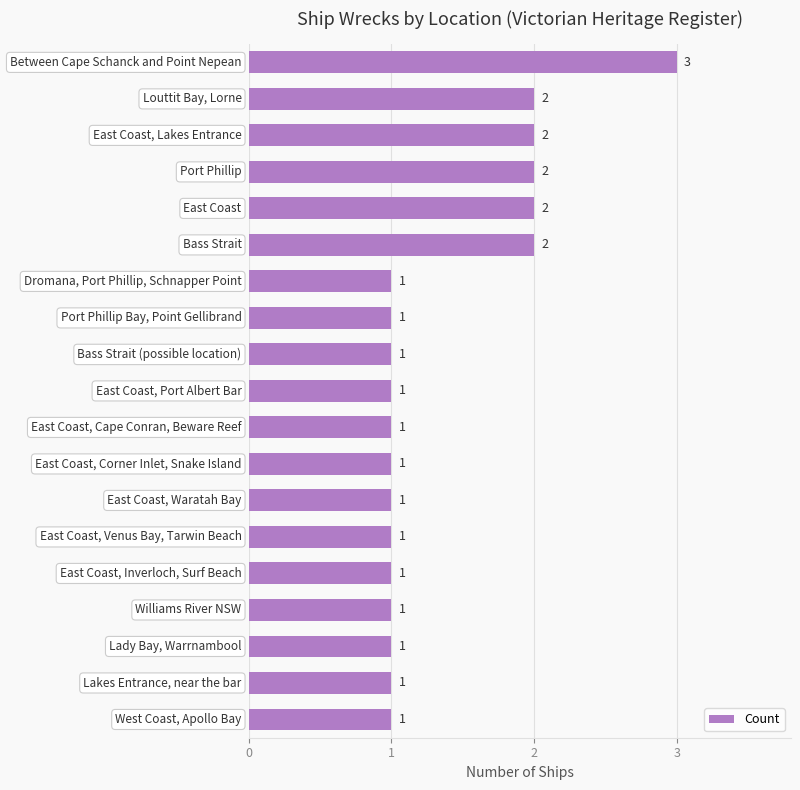

Reading bottom to top, transcribe all the data shown in this chart.

1	1	1	1	1	1	1	1	1	1	1	1	1	2	2	2	2	2	3